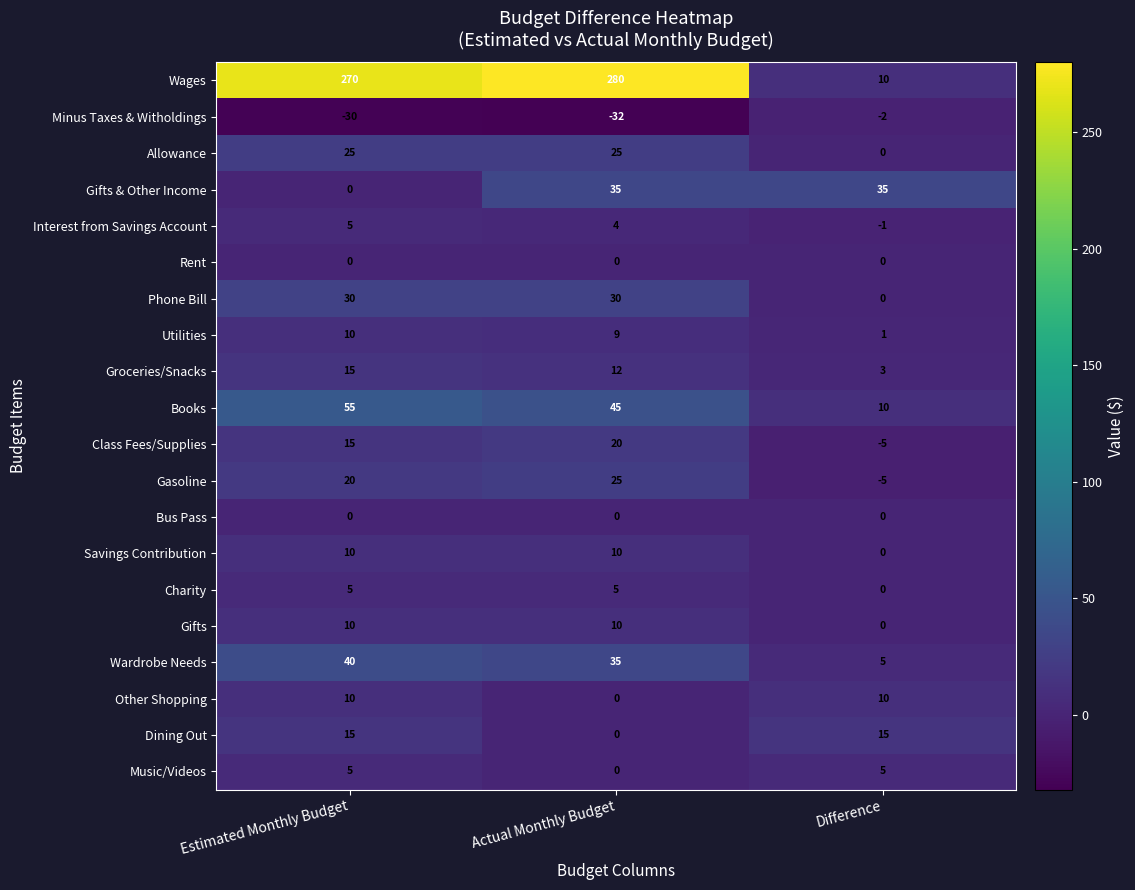

How many distinct data groups are displayed?

20